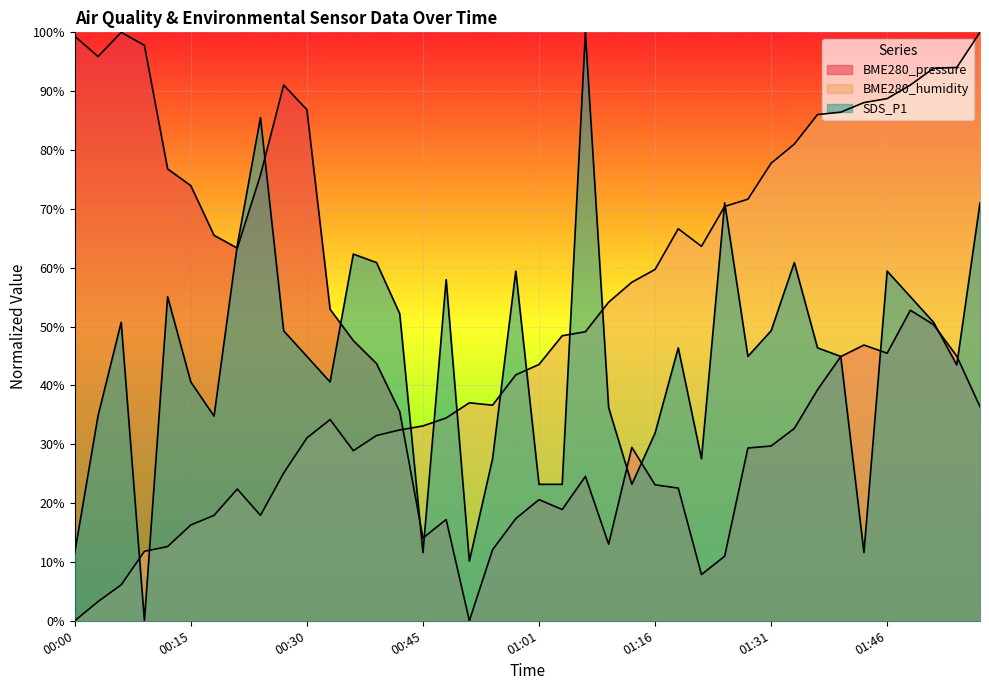

Between 00:03 and 01:40, which series saw the biggest shift?

BME280_humidity